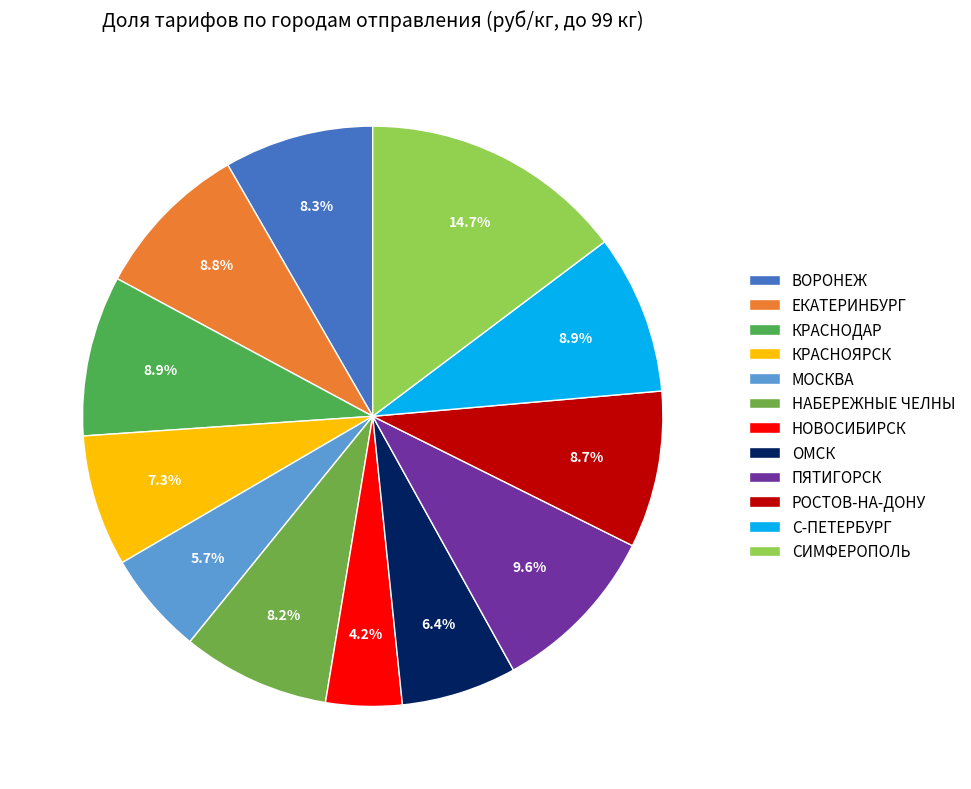

To the nearest percent, what is the combined percentage of С-ПЕТЕРБУРГ and ПЯТИГОРСК?

18%